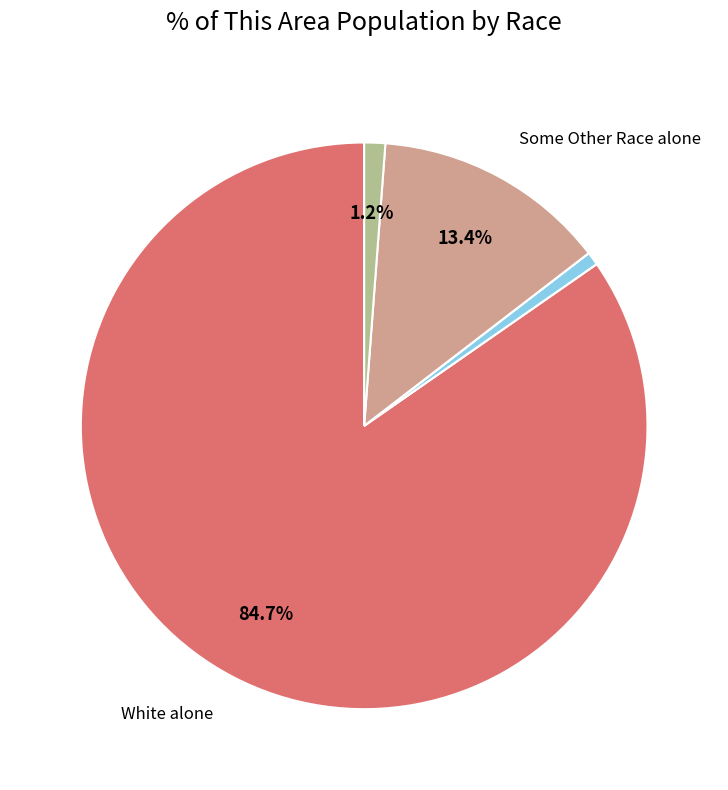

Is there any slice that represents more than half of the pie?

Yes